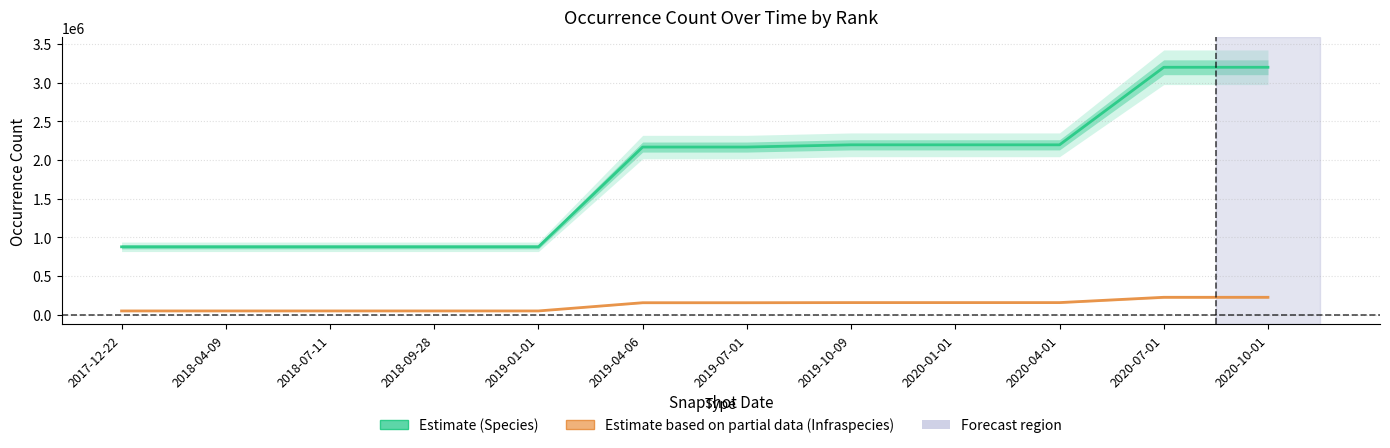

Reading left to right, what are all the values shown in this chart?

Species (Estimate): 875894	875894	875894	875894	875894	2166481	2166481	2195299	2195299	2195299	3198561	3198561
Infraspecies (Partial): 46432	46432	46432	46432	46432	152743	152743	154438	154438	154438	223048	223048